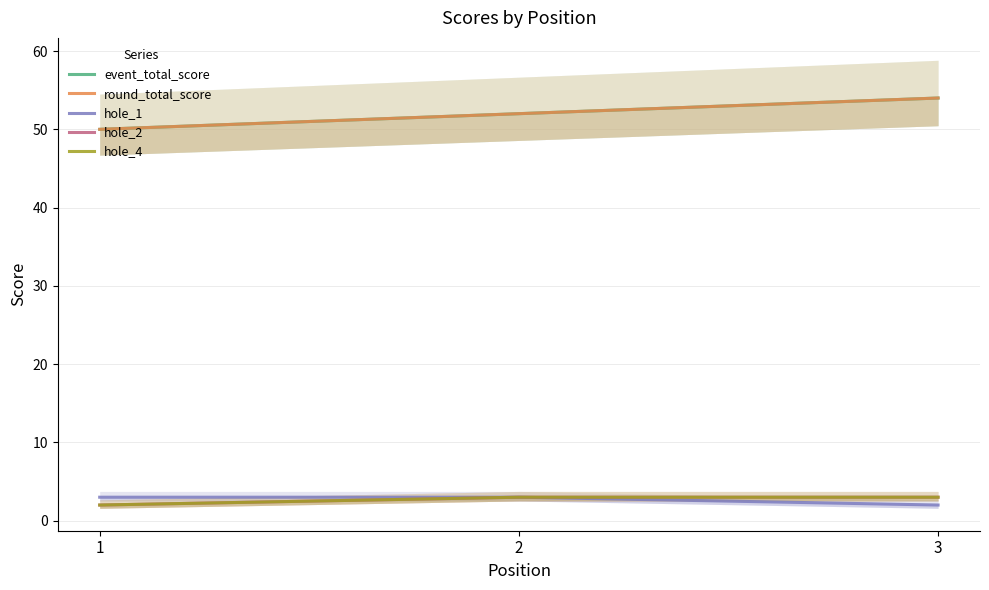

Reading left to right, list all the values displayed in this chart.

event_total_score: 1=50	2=52	3=54
round_total_score: 1=50	2=52	3=54
hole_1: 1=3	2=3	3=2
hole_2: 1=2	2=3	3=3
hole_4: 1=2	2=3	3=3